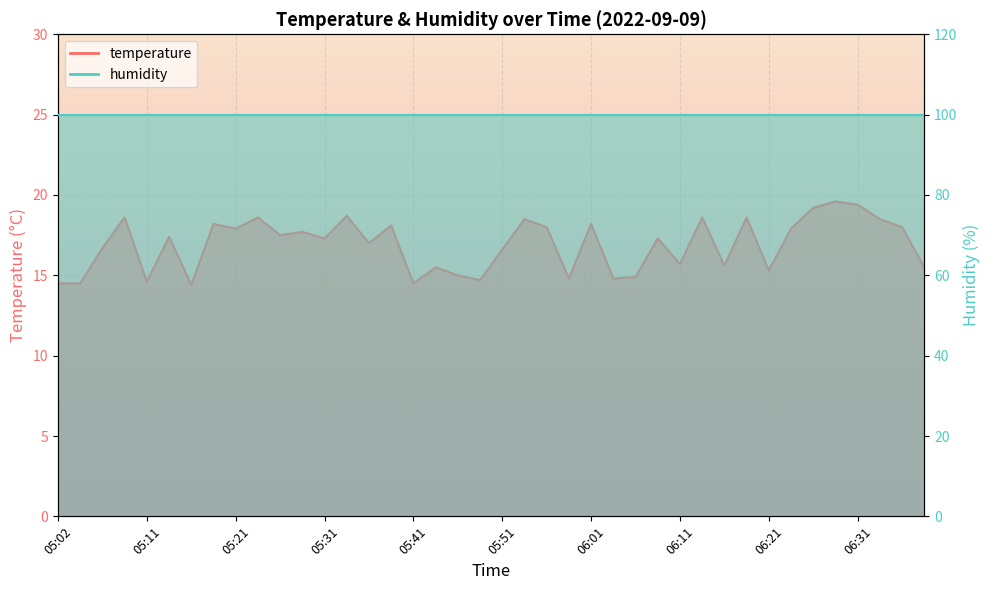

Is it true that the value at 05:24 is 27.6?

False